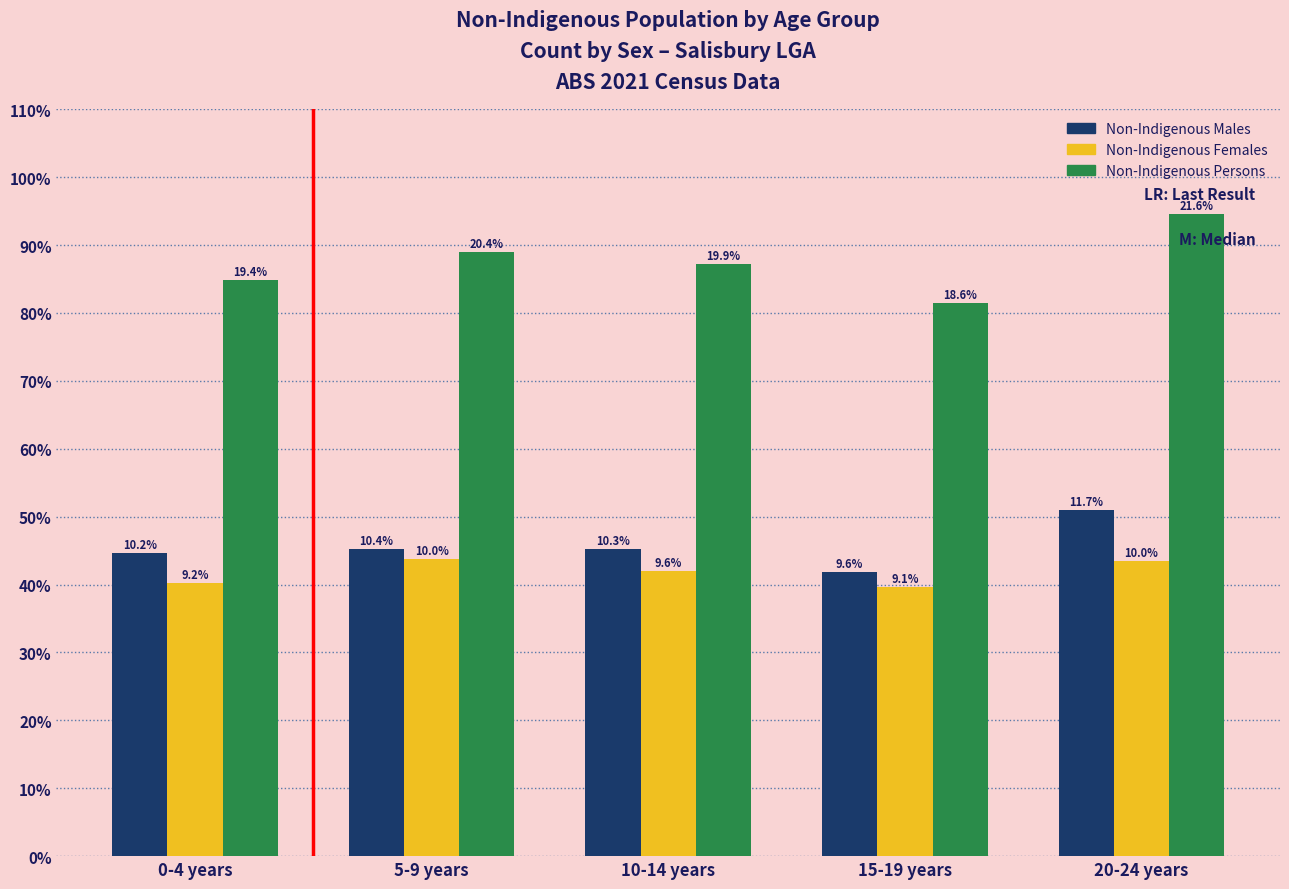

What are all the series names shown in the legend?

Non-Indigenous Males, Non-Indigenous Females, Non-Indigenous Persons